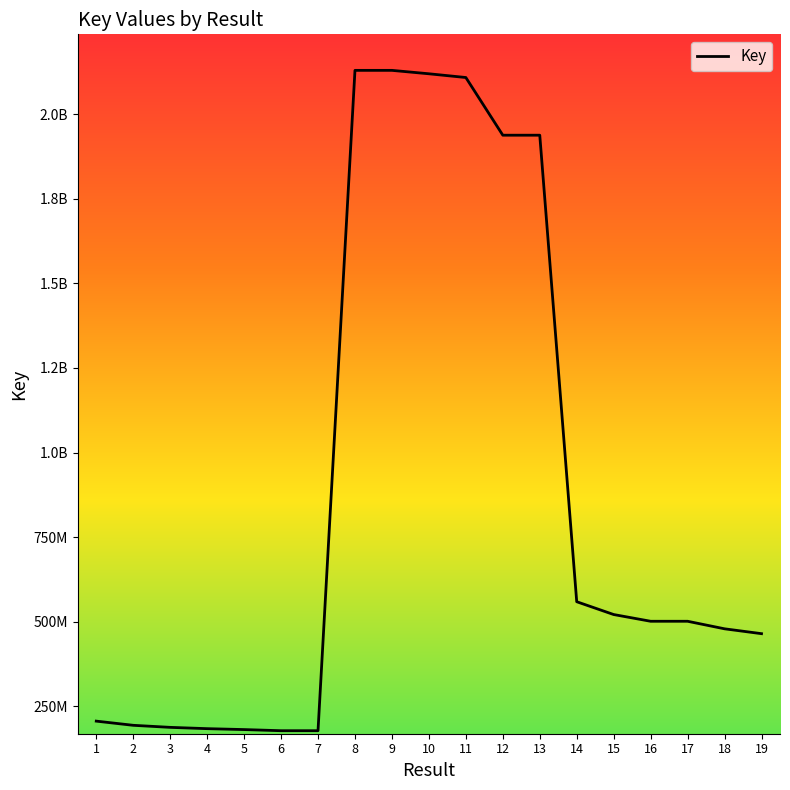

Reading right to left, list all the values displayed in this chart.

19=464739769	18=479107691	17=501405828	16=501405868	15=521282764	14=559153290	13=1938060789	12=1938060805	11=2108567739	10=2119611101	9=2129706278	8=2129706294	7=177918517	6=177918676	5=181294130	4=183986479	3=187835542	2=193893739	1=206245885